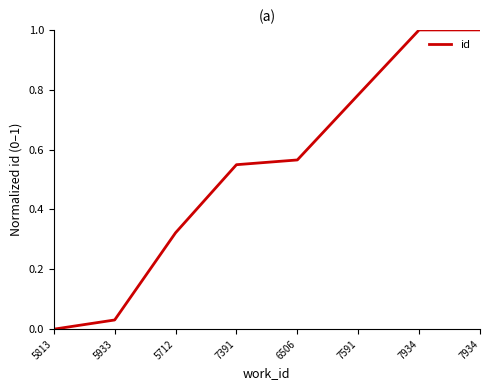

Is this an area chart (filled region under the line)?

No